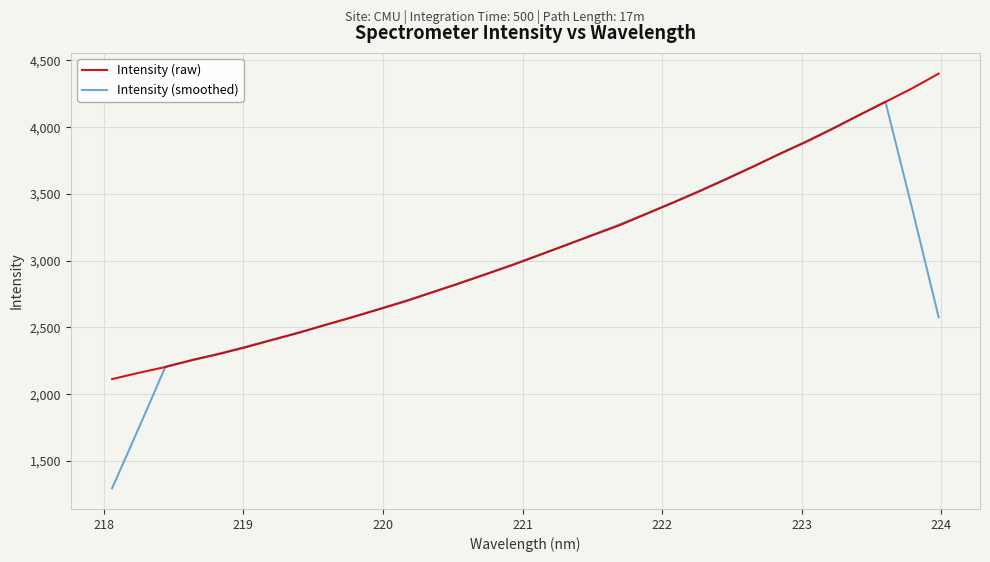

Which series has the widest spread of values?

Intensity (smoothed)